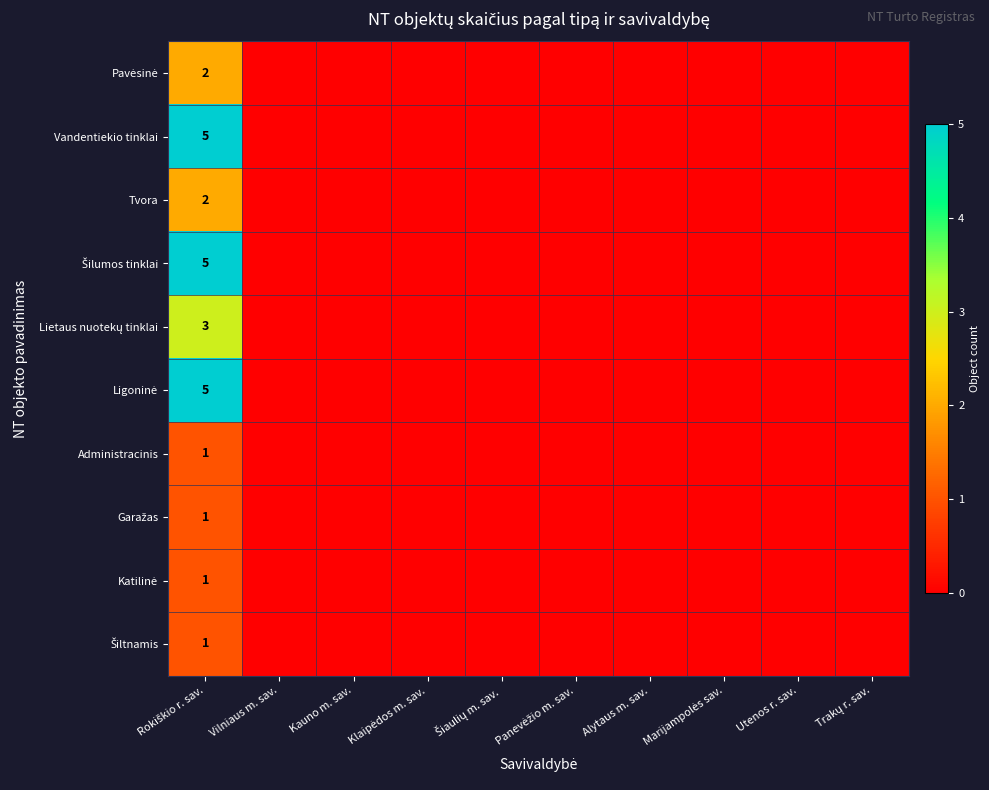

True or false: Tvora has a value of 0 at Kauno m. sav..

True